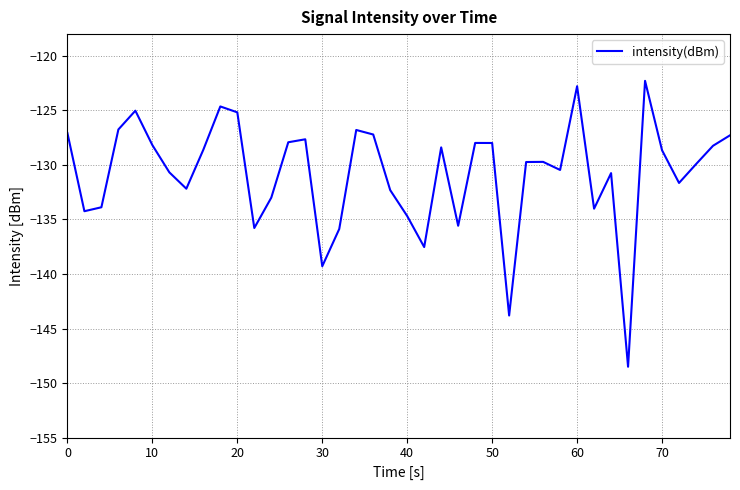

What is the difference between the maximum and minimum values?

26.2